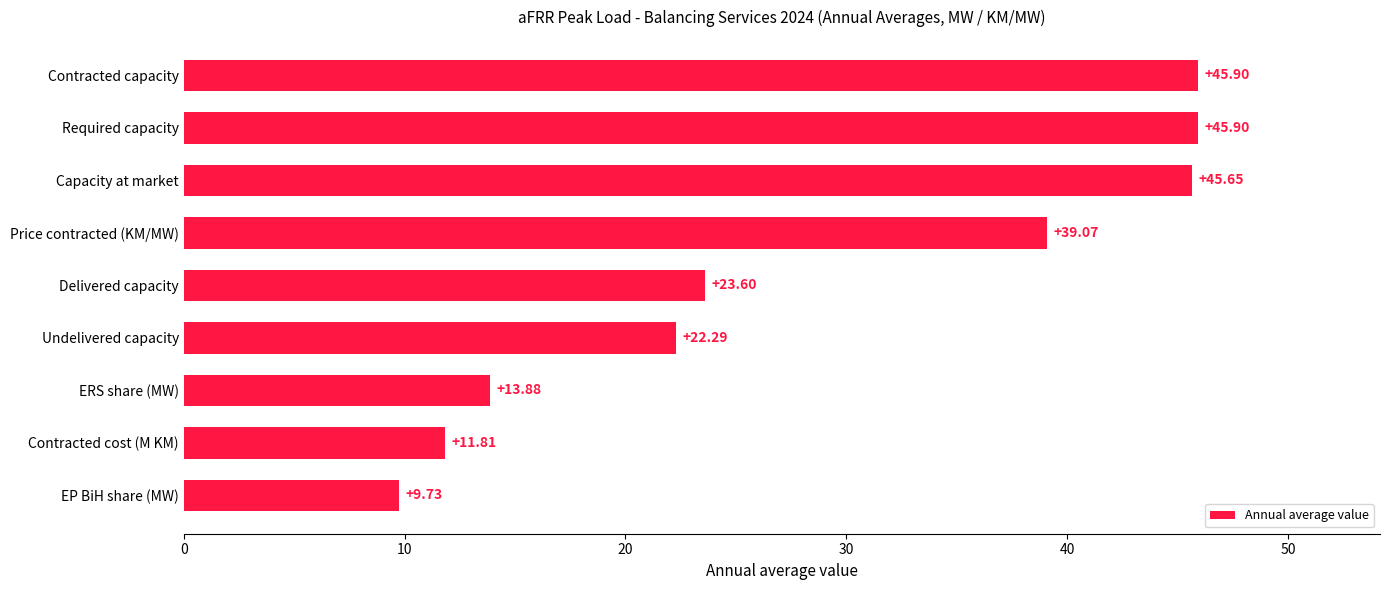

What is the greatest value displayed?

45.9